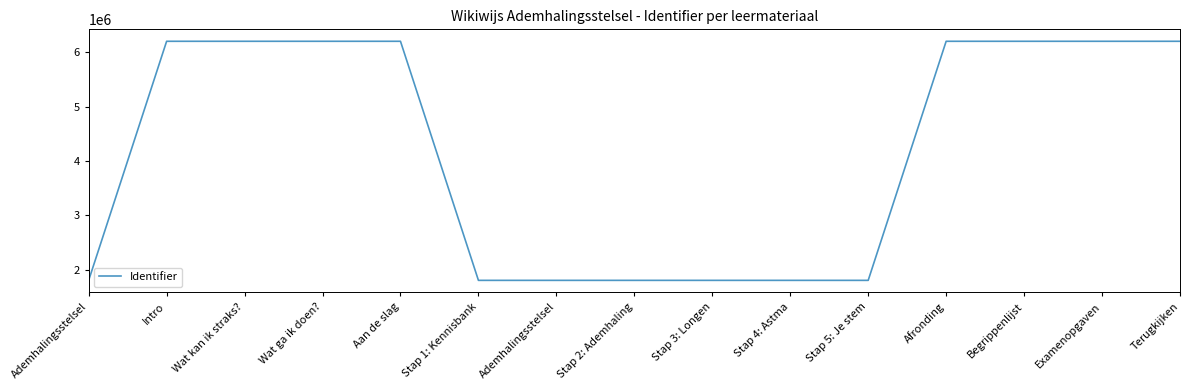

Where is the first local maximum?

Aan de slag